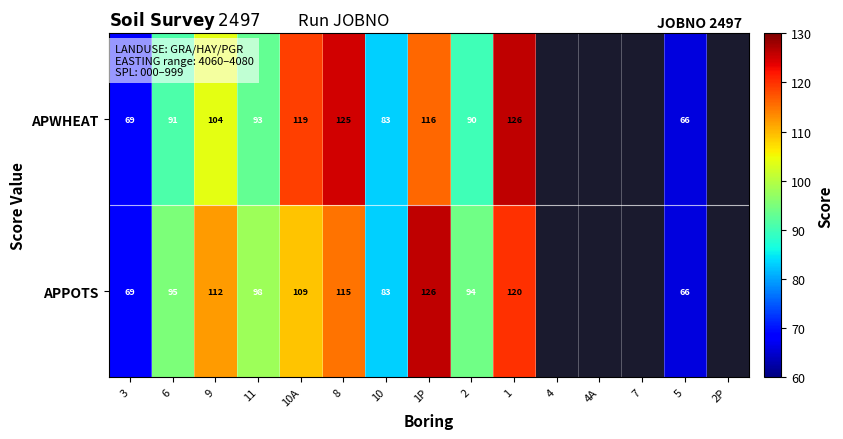

Which series changed the most between 1P and 5?

APPOTS